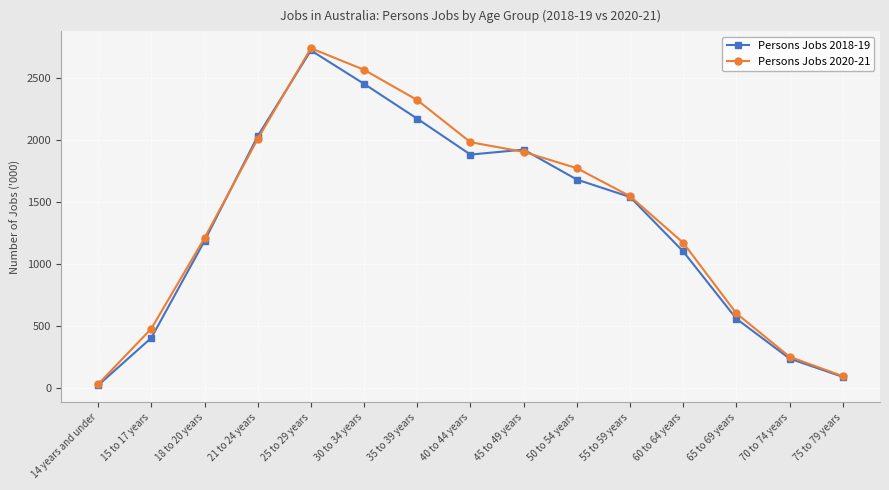

Which series has the largest total across all categories?

Persons Jobs 2020-21